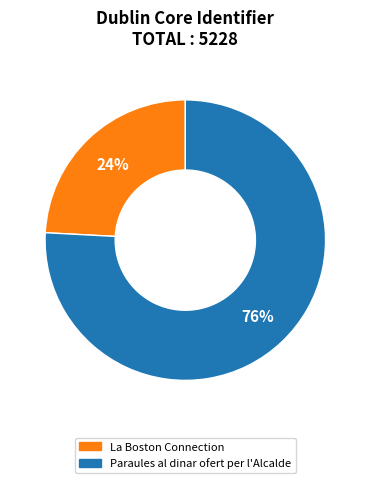

Count the number of slices in the pie.

2